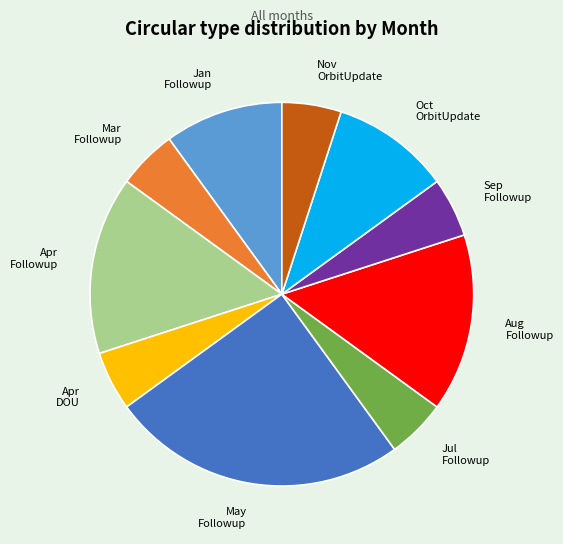

What is the ratio of the value at Oct OrbitUpdate to the value at Apr DOU?

2.0